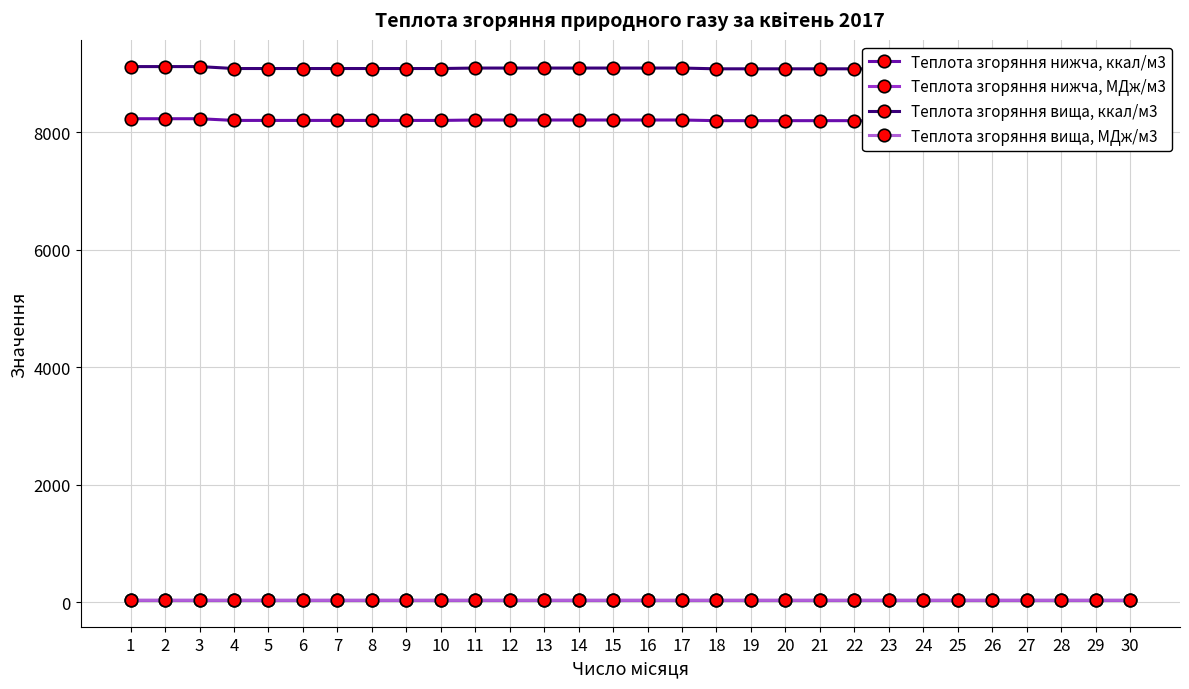

Reading left to right, what are all the values shown in this chart?

Теплота згоряння нижча, ккал/м3: 8230.0	8230.0	8230.0	8201.0	8201.0	8201.0	8201.0	8201.0	8201.0	8201.0	8208.0	8208.0	8208.0	8208.0	8208.0	8208.0	8208.0	8197.0	8197.0	8197.0	8197.0	8197.0	8197.0	8197.0	8221.0	8221.0	8221.0	8221.0	8221.0	8221.0
Теплота згоряння нижча, МДж/м3: 34.5	34.5	34.5	34.3	34.3	34.3	34.3	34.3	34.3	34.3	34.4	34.4	34.4	34.4	34.4	34.4	34.4	34.3	34.3	34.3	34.3	34.3	34.3	34.3	34.4	34.4	34.4	34.4	34.4	34.4
Теплота згоряння вища, ккал/м3: 9117.0	9117.0	9117.0	9084.0	9084.0	9084.0	9084.0	9084.0	9084.0	9084.0	9092.0	9092.0	9092.0	9092.0	9092.0	9092.0	9092.0	9079.0	9079.0	9079.0	9079.0	9079.0	9079.0	9079.0	9108.0	9108.0	9108.0	9108.0	9108.0	9108.0
Теплота згоряння вища, МДж/м3: 38.2	38.2	38.2	38.0	38.0	38.0	38.0	38.0	38.0	38.0	38.1	38.1	38.1	38.1	38.1	38.1	38.1	38.0	38.0	38.0	38.0	38.0	38.0	38.0	38.1	38.1	38.1	38.1	38.1	38.1